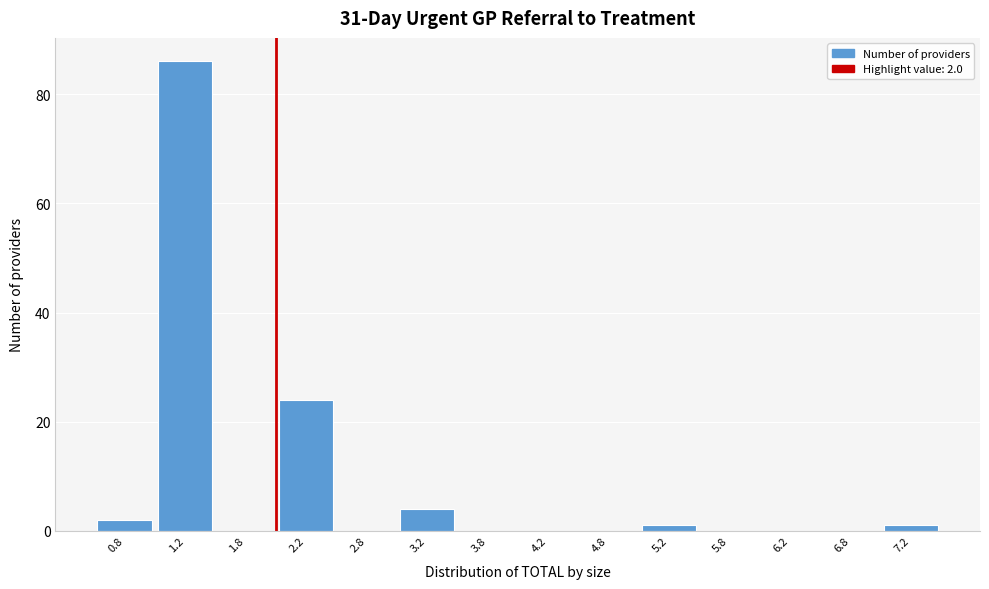

Over which range of the x-axis is the bar tallest?

1.0 to 1.5